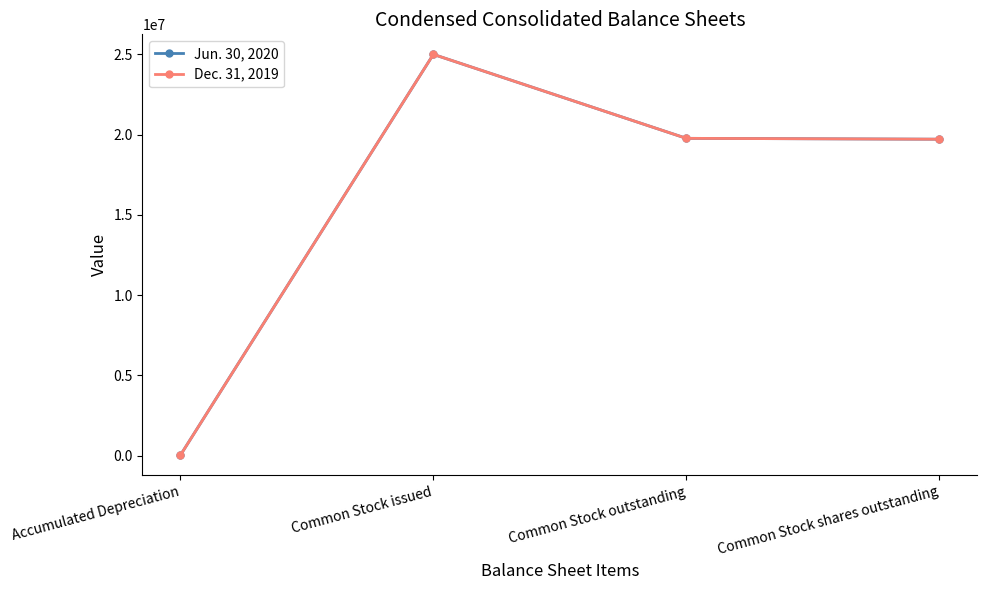

What is the total value across all series at Common Stock shares outstanding?

39426370